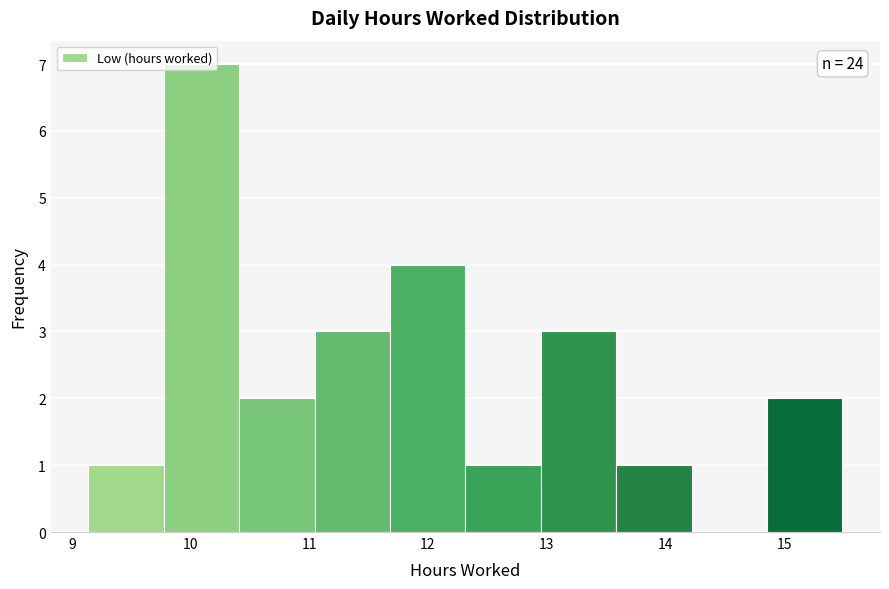

Which range on the x-axis has the tallest bar?

9.8 to 10.4